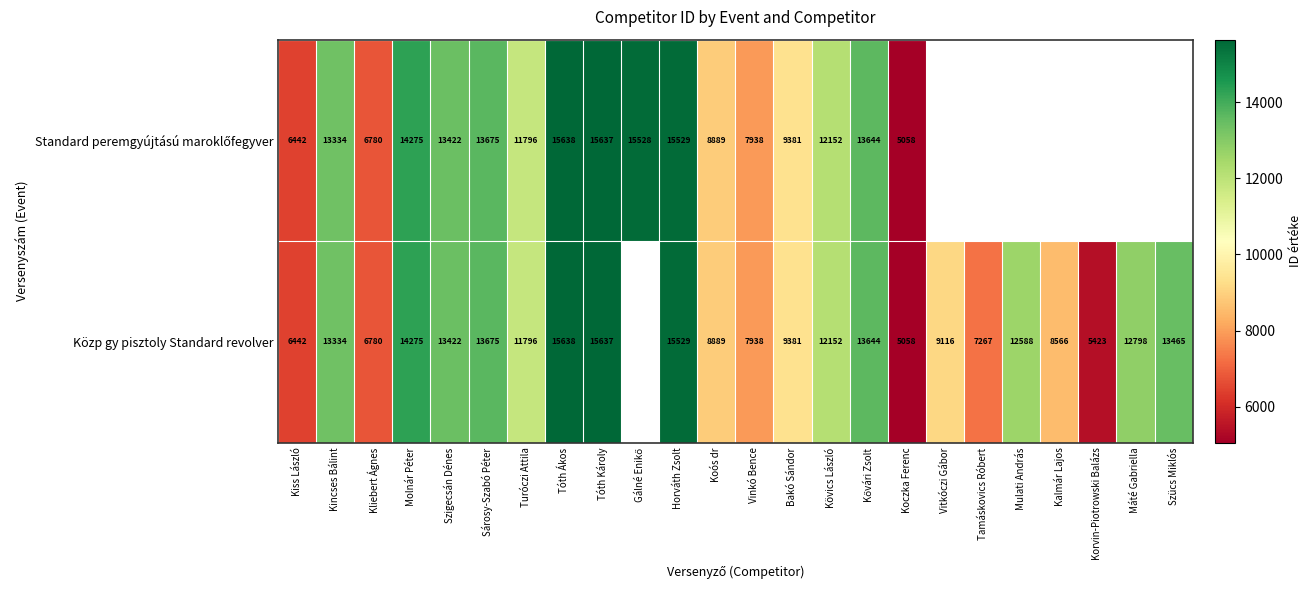

Is it true that Közp gy pisztoly Standard revolver equals 12798 at Máté Gabriella?

True